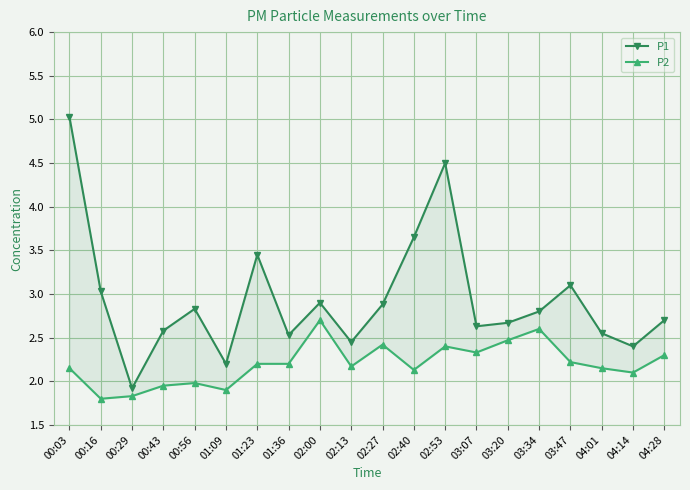

At 04:28, list the series in order from largest to smallest.

P1, P2